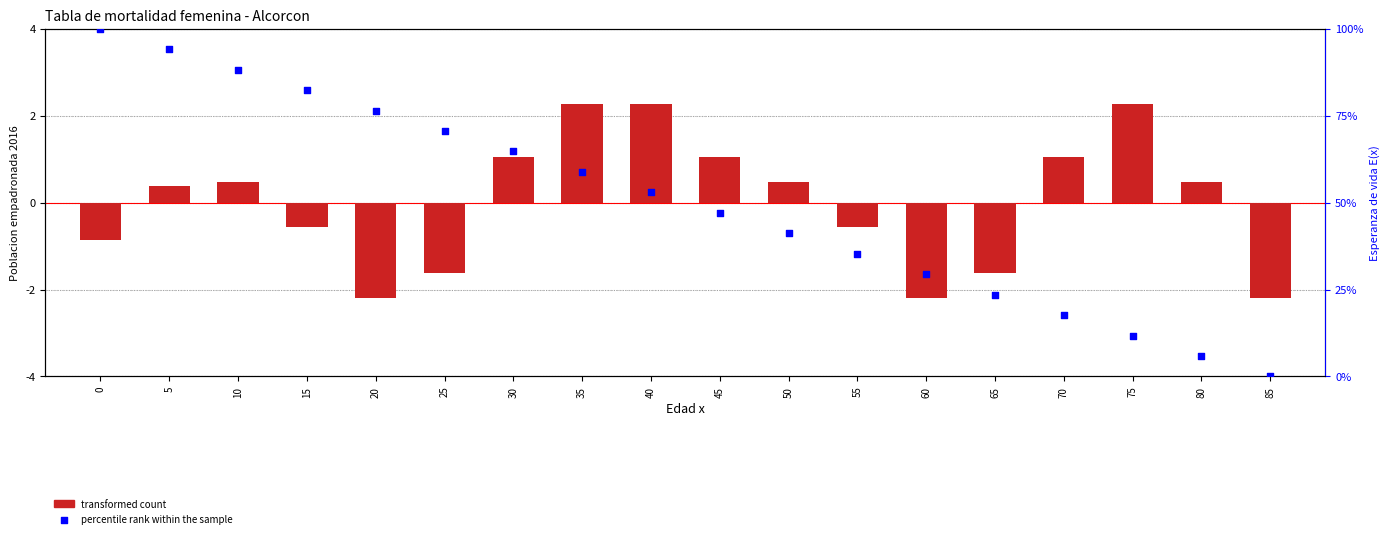

At how many categories does at least one series exceed 55?

8